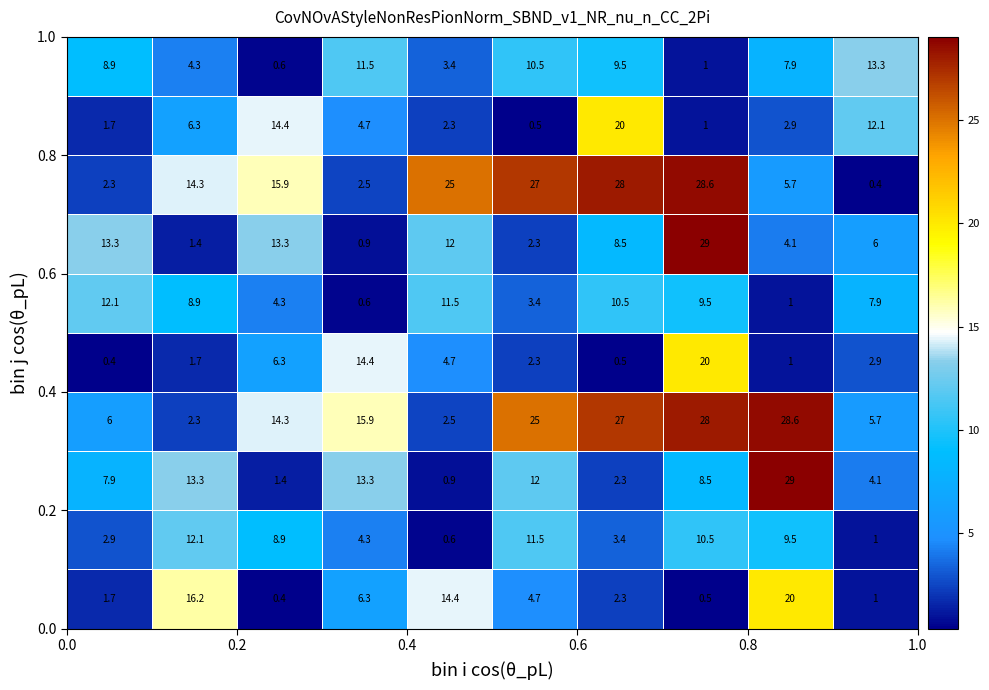

At how many categories does at least one series exceed 10?

10